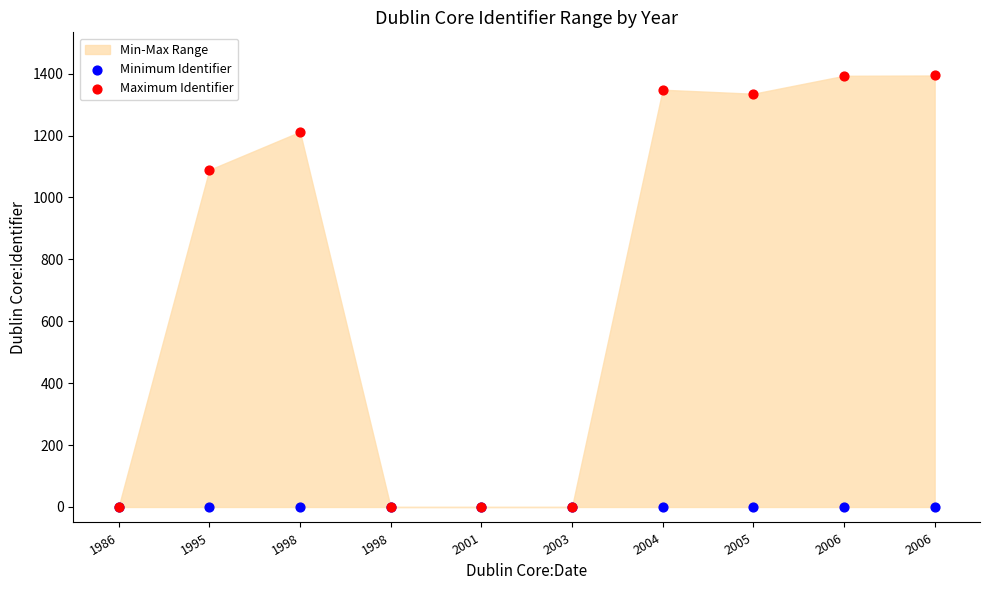

Across all series, what Y value is closest to 697?

1089